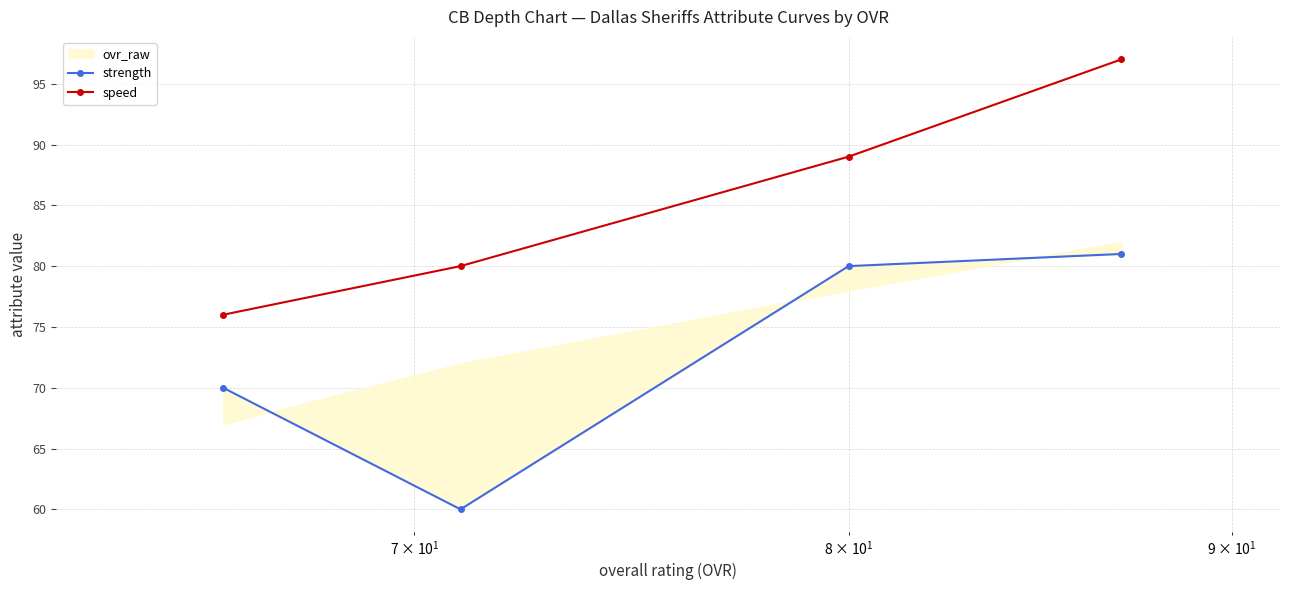

How many data points in speed are less than 89?

2